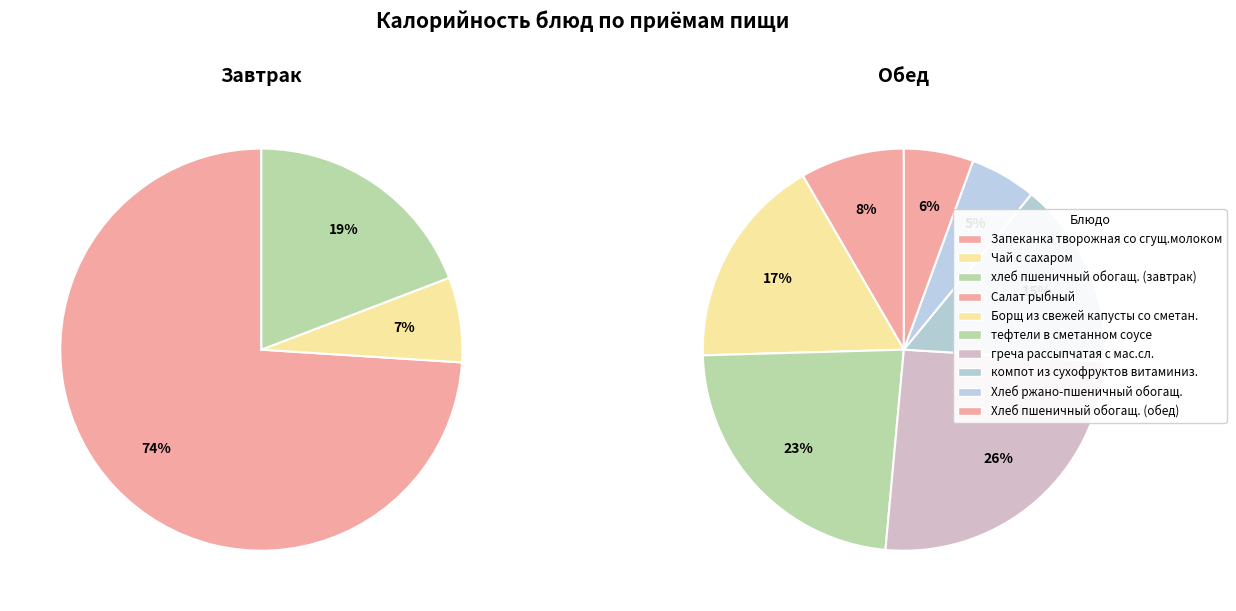

How many segments does this pie chart have?

10